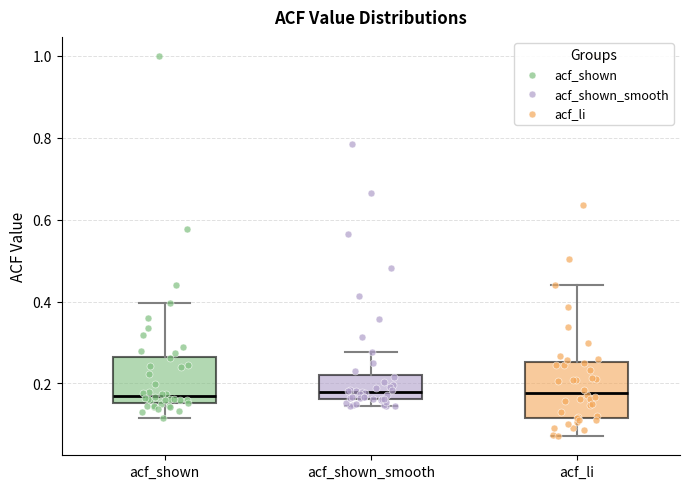

Comparing the boxes themselves (not the whiskers), which one is the tallest?

acf_li